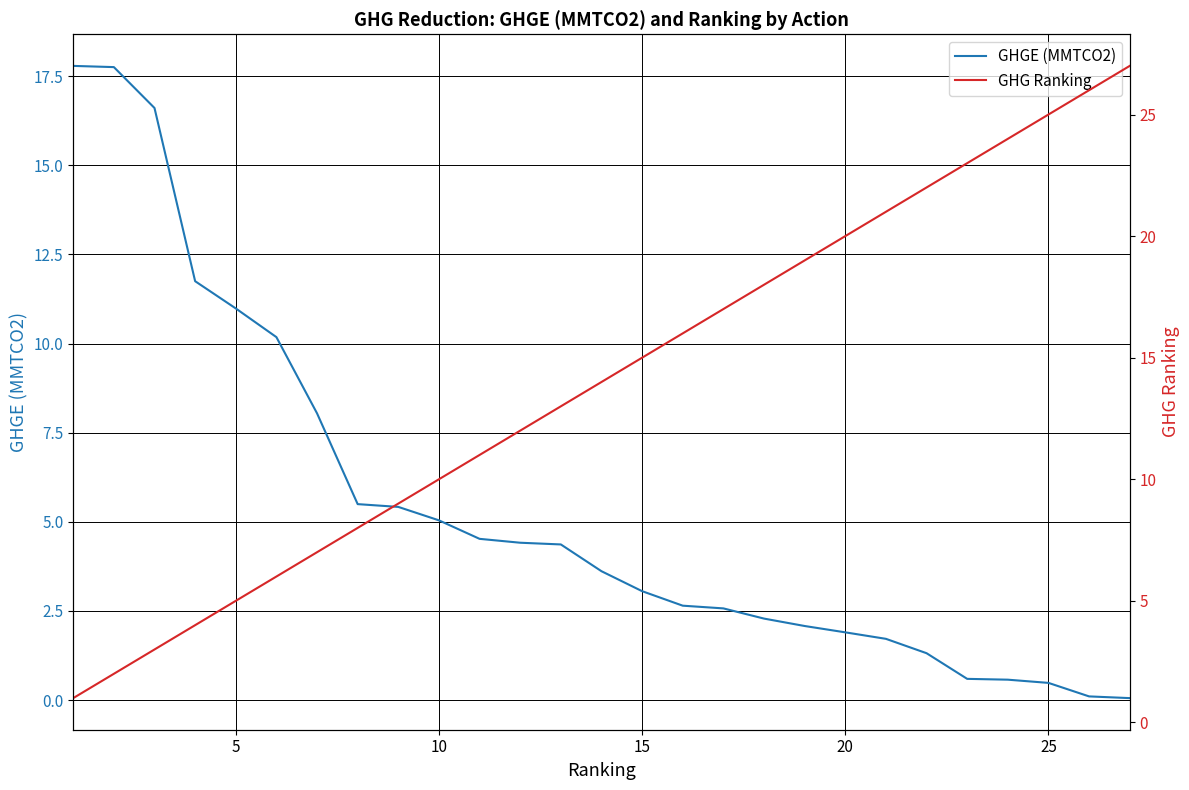

What is the spread (max minus min) of values at 30?

1.0